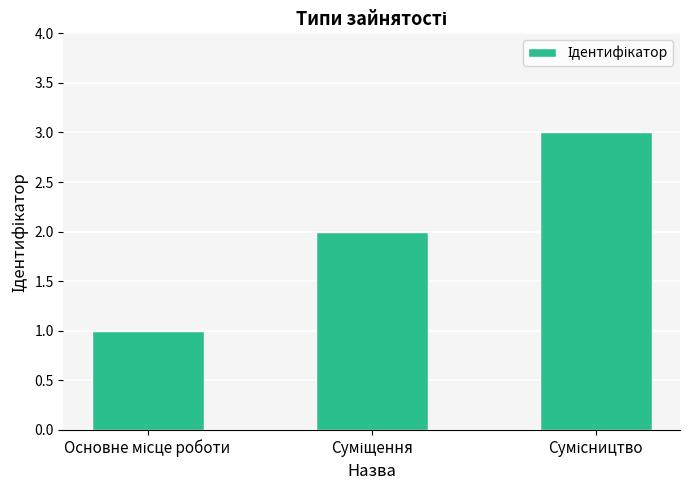

What is the sum of all values?

6